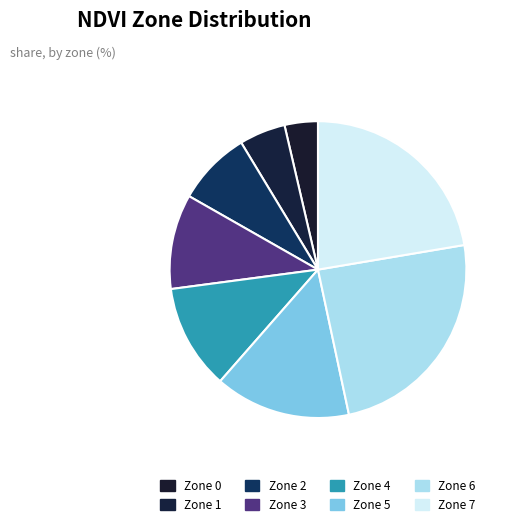

Is there any slice that represents more than half of the pie?

No